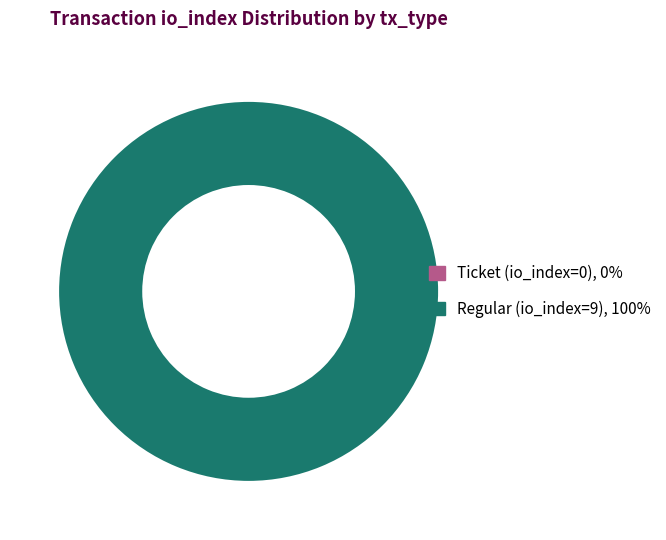

Rank the categories by value from lowest to highest.

Ticket (io_index=0), Regular (io_index=9)